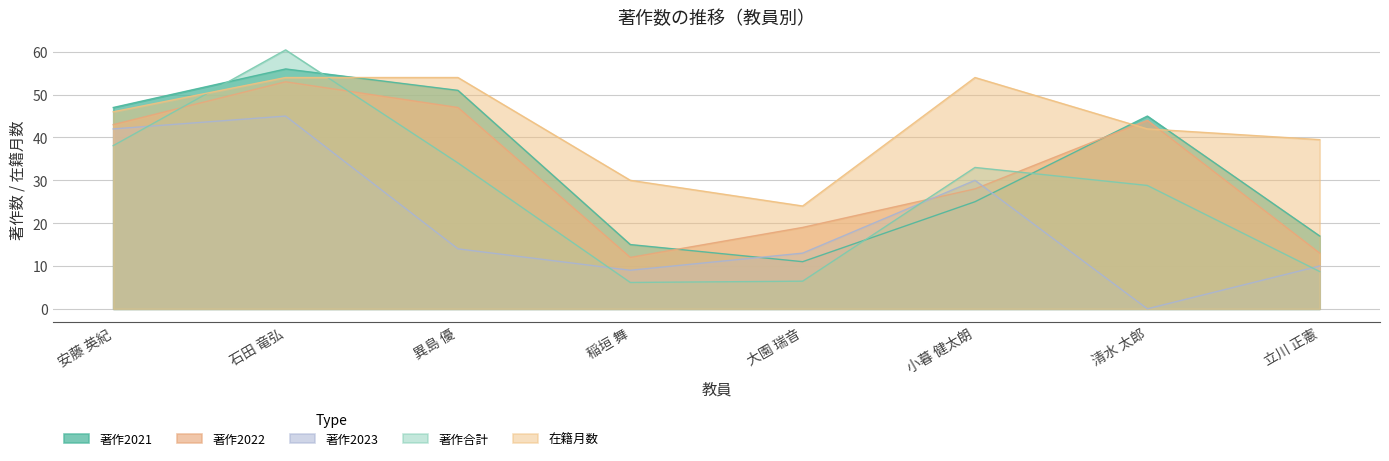

Between which two adjacent categories do 著作合計 and 著作2022 first intersect?

安藤 英紀 and 石田 竜弘